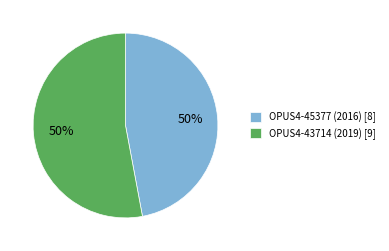

Which category accounts for the majority?

OPUS4-43714 (2019)